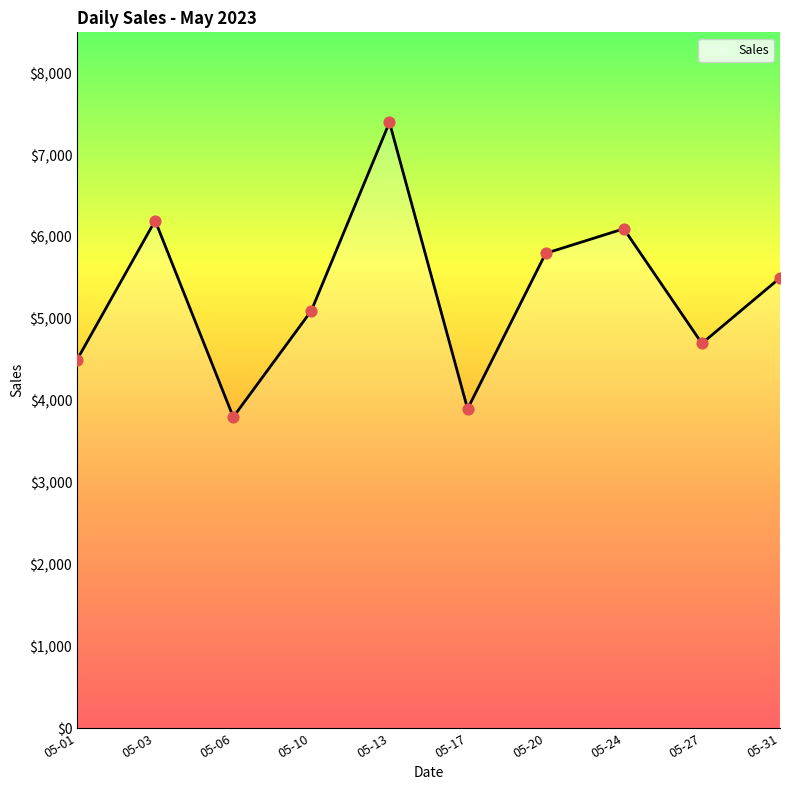

Which has a higher value, 05-24 or 05-01?

05-24